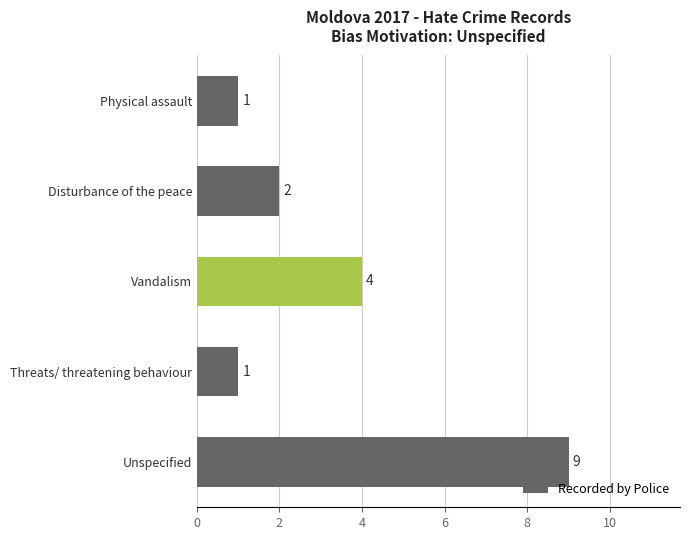

Which category has the highest value across all series?

Unspecified